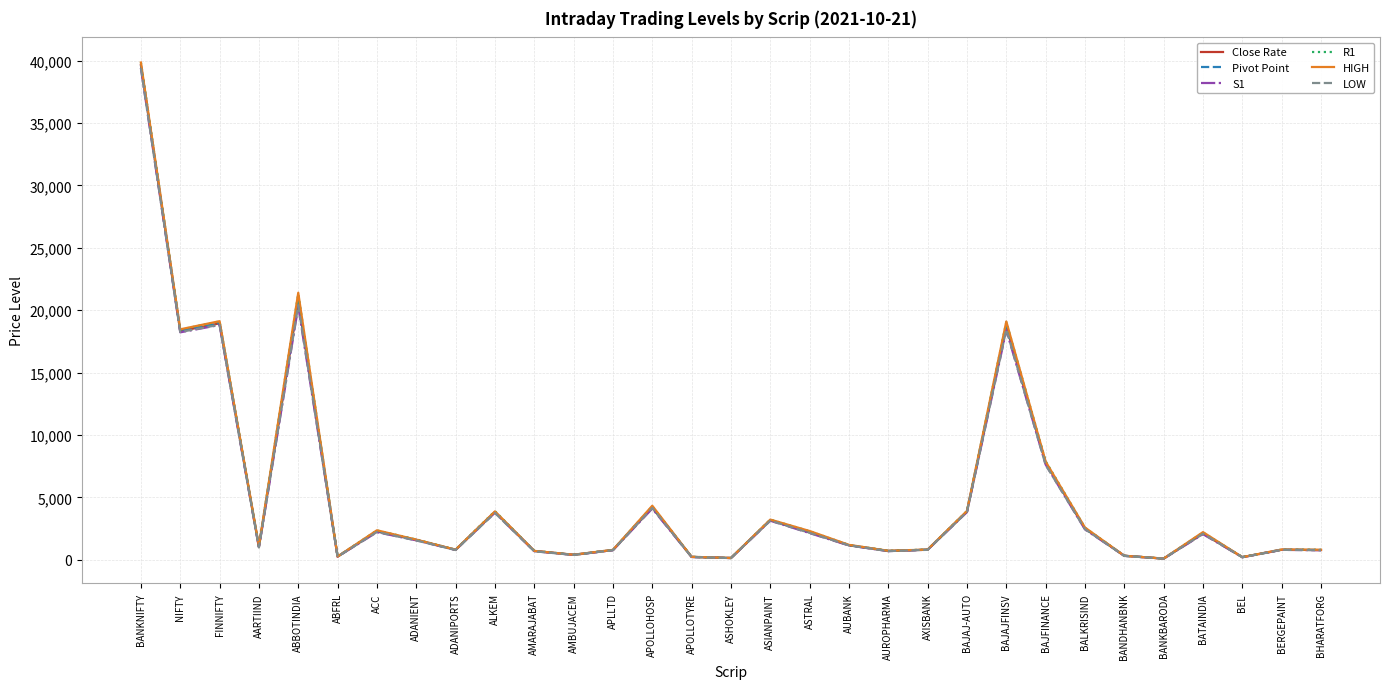

What is the lowest value of the Close Rate series?

92.6